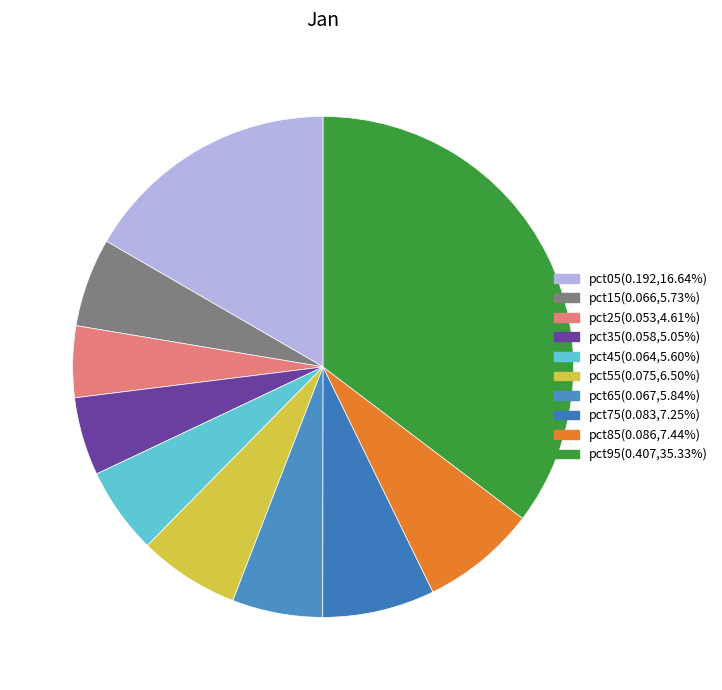

Does any single category account for the majority?

No